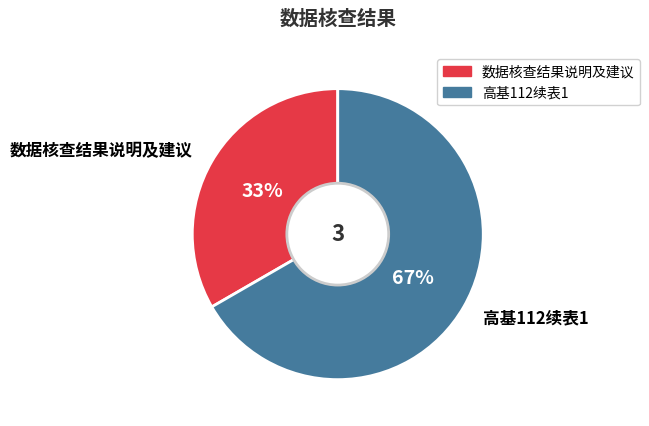

Is there a majority slice in this chart?

Yes